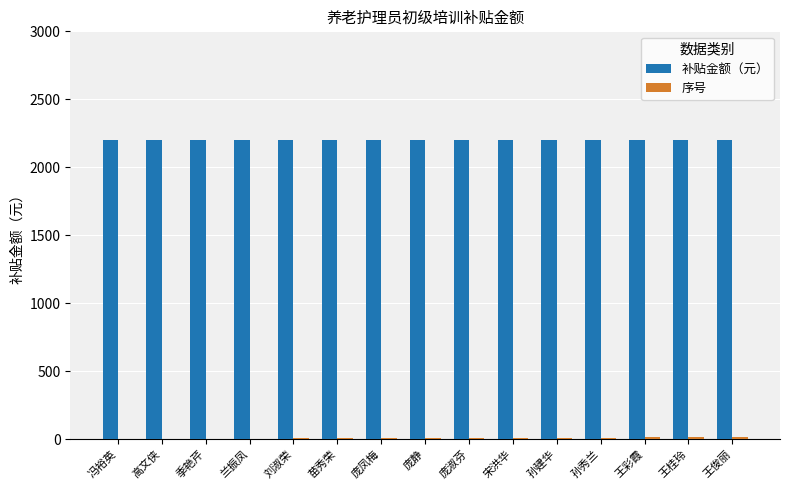

True or false: 补贴金额（元） has a value of 594 at 冯裕英.

False